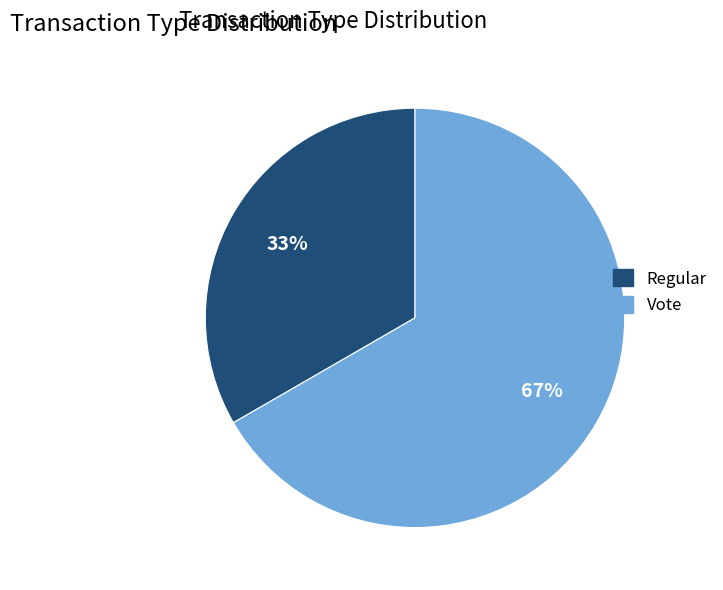

What percentage is the Vote slice, to the nearest percent?

67%